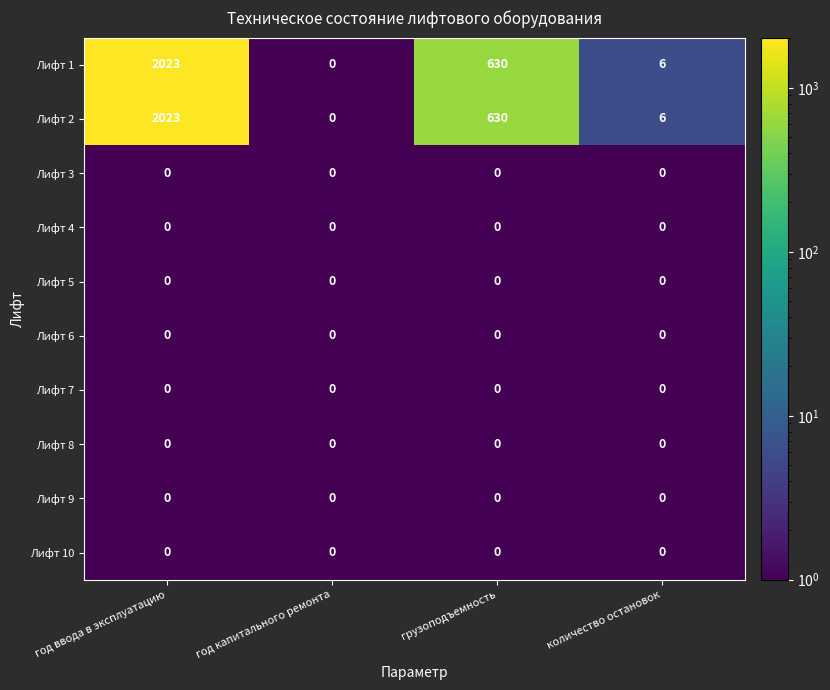

At how many categories does at least one series exceed 1409?

1